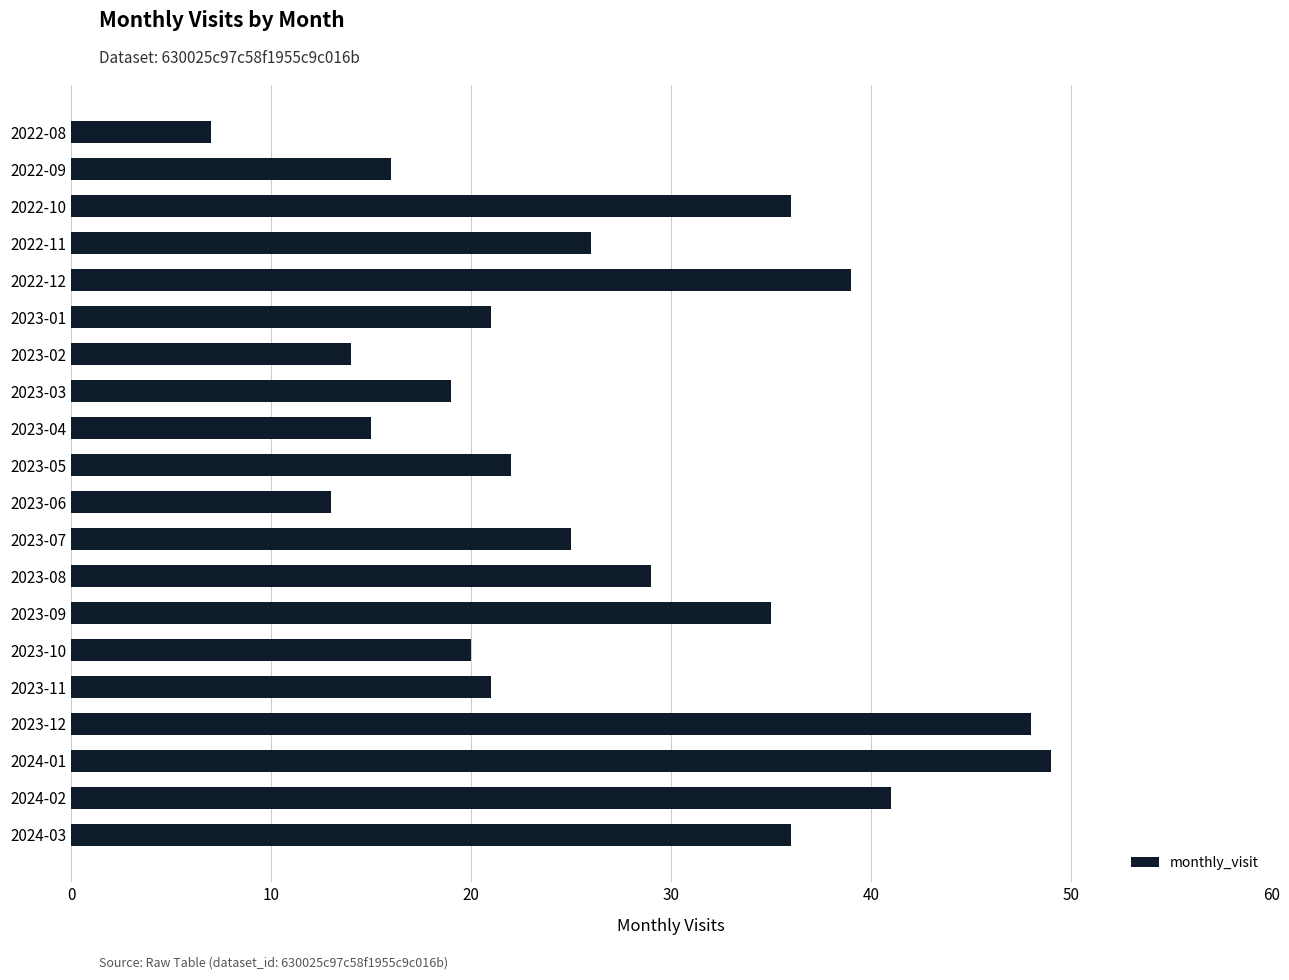

The value at 2023-08 is 45. True or false?

False